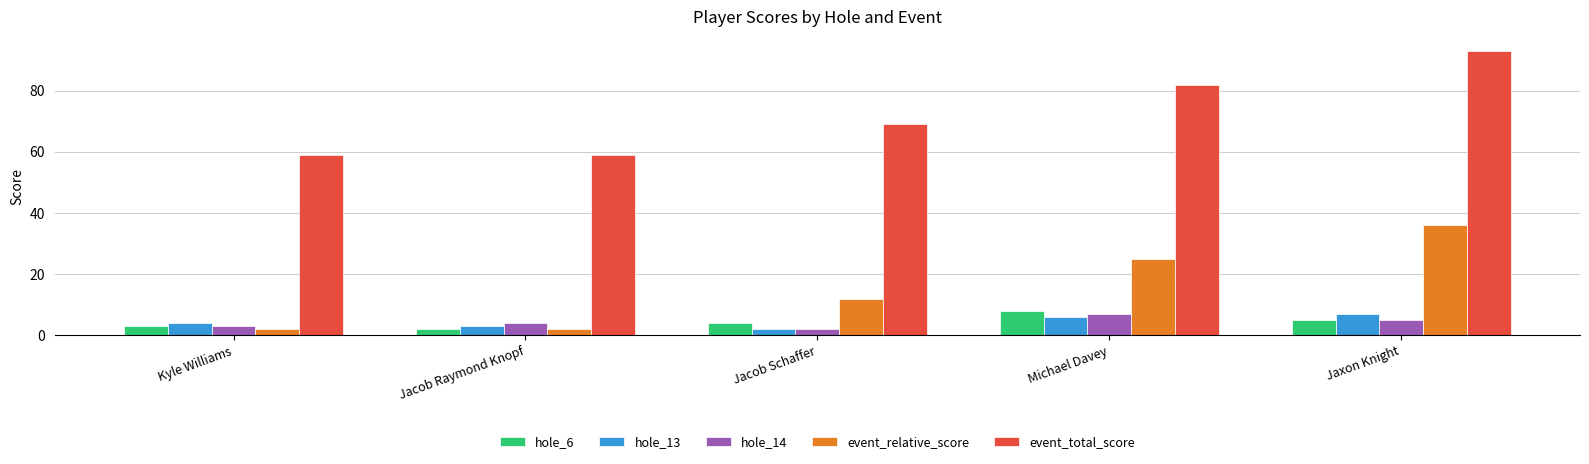

Reading left to right, extract all data points from this chart.

hole_6: 3	2	4	8	5
hole_13: 4	3	2	6	7
hole_14: 3	4	2	7	5
event_relative_score: 2	2	12	25	36
event_total_score: 59	59	69	82	93